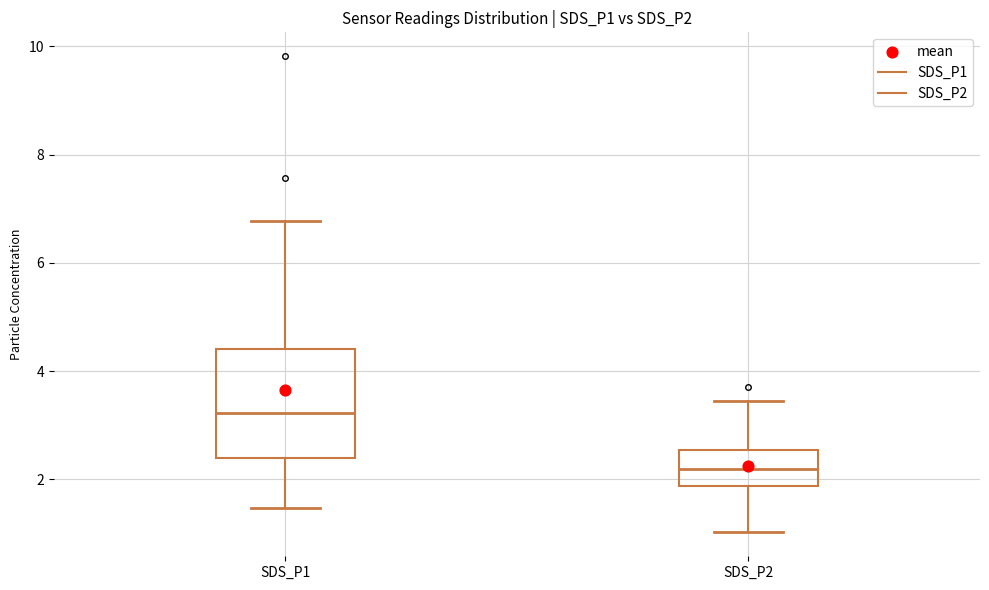

Which box's median line is the lowest?

SDS_P2